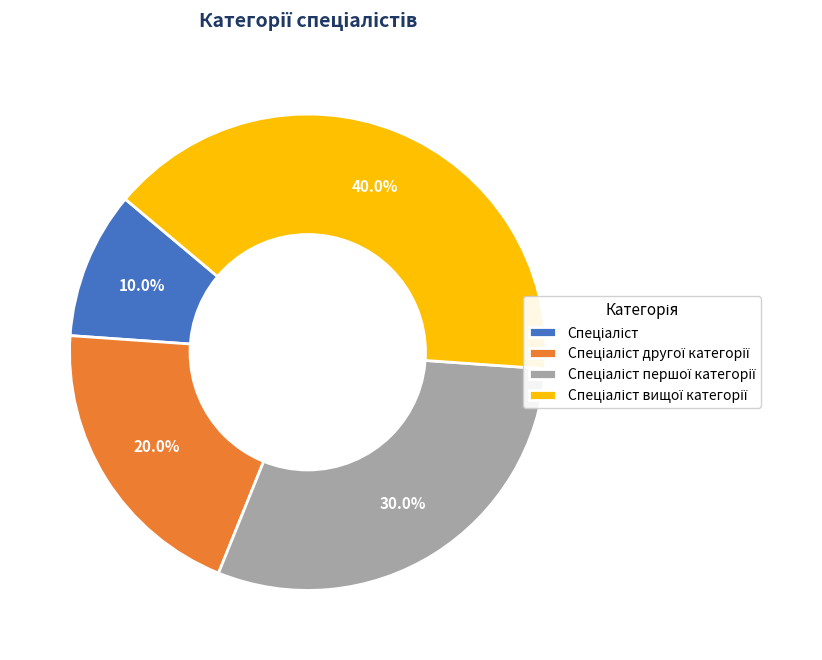

Is there any slice that represents more than half of the pie?

No